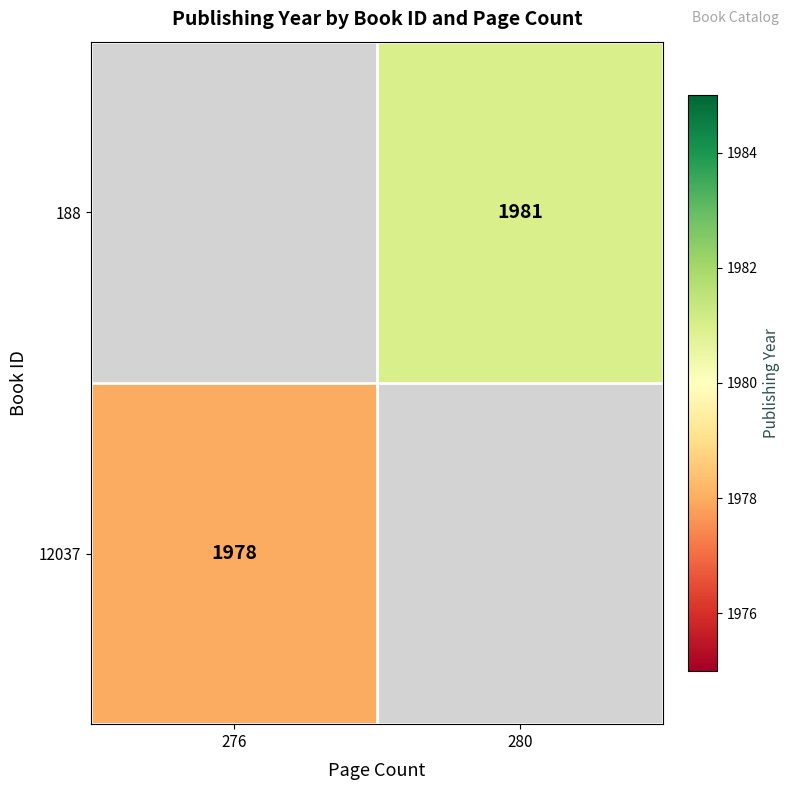

True or false: 188 has a value of 1305 at 280.

False